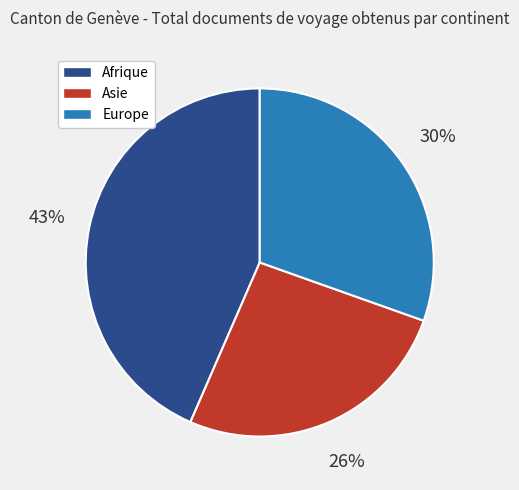

Combined, do Afrique and Europe account for over 50%?

Yes